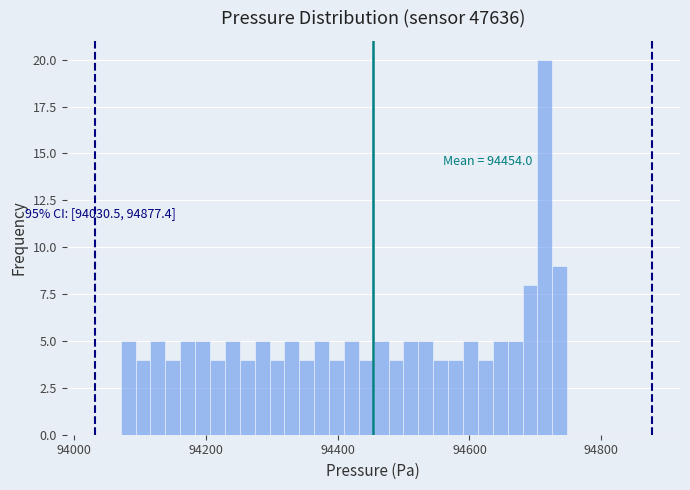

Around what value on the x-axis is the tallest bar? Give the approximate position of its centre, as read against the axis.

94720